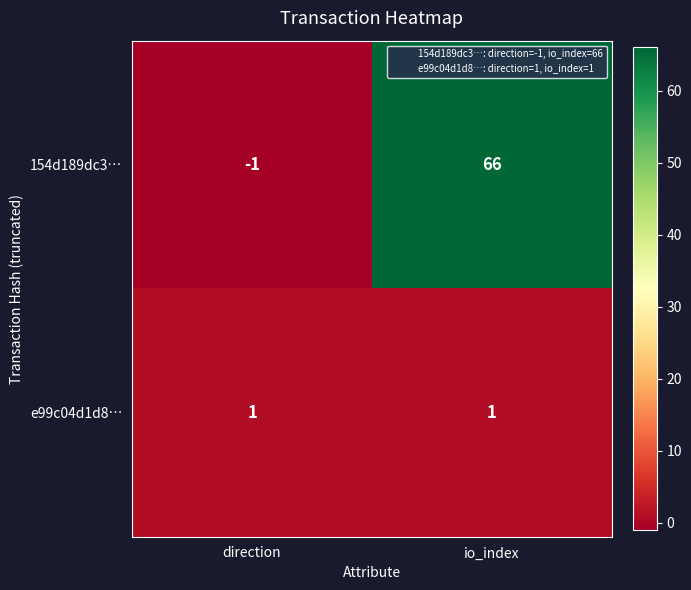

At which label does 154d189dc3… reach its peak?

io_index